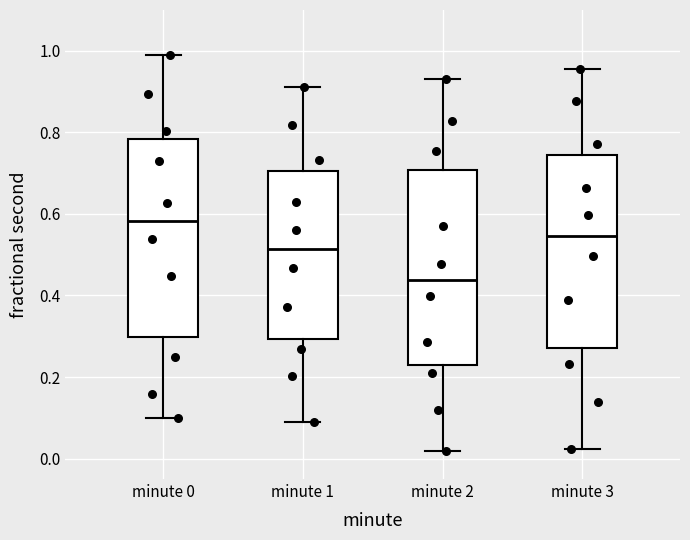

Reading left to right, read every box against the y-axis: the position of its median line, the range the box covers, and the ends of its whiskers. The values are not printed on the chart, so give them approximately, as read against the axis.

minute 0: median 0.58, box 0.30 to 0.78, whiskers 0.10 to 1.00
minute 1: median 0.52, box 0.30 to 0.70, whiskers 0.08 to 0.92
minute 2: median 0.44, box 0.22 to 0.70, whiskers 0.02 to 0.94
minute 3: median 0.54, box 0.28 to 0.74, whiskers 0.02 to 0.96